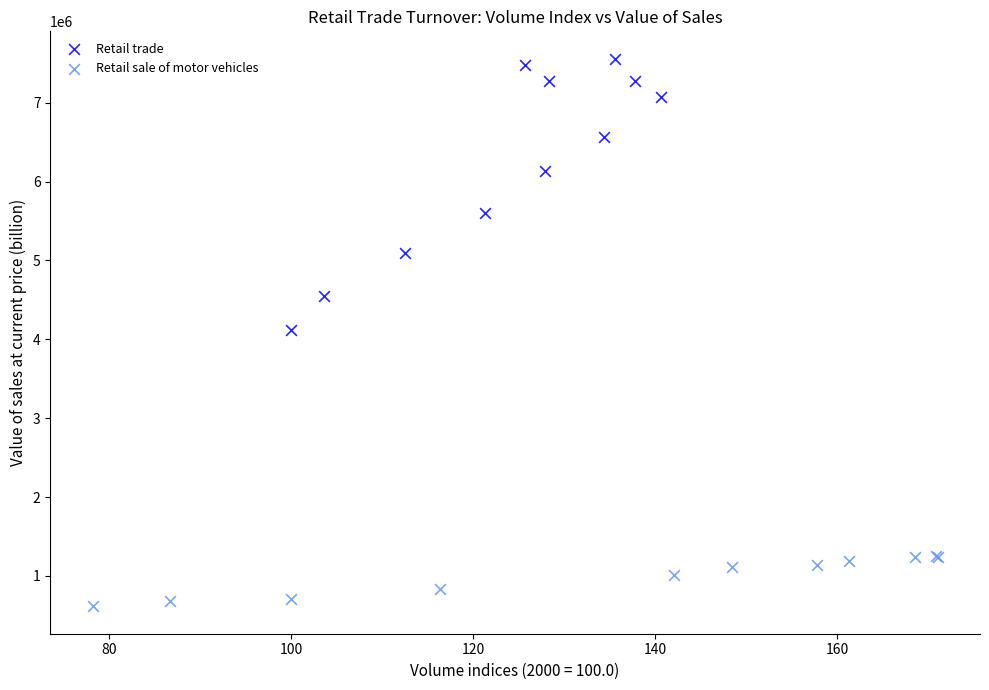

Which series has the largest Y range (max minus min)?

Retail trade